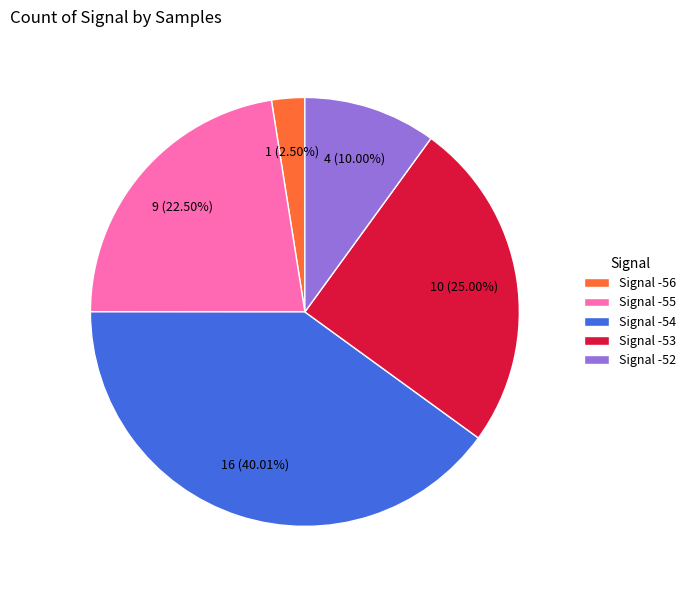

Is there a majority slice in this chart?

No